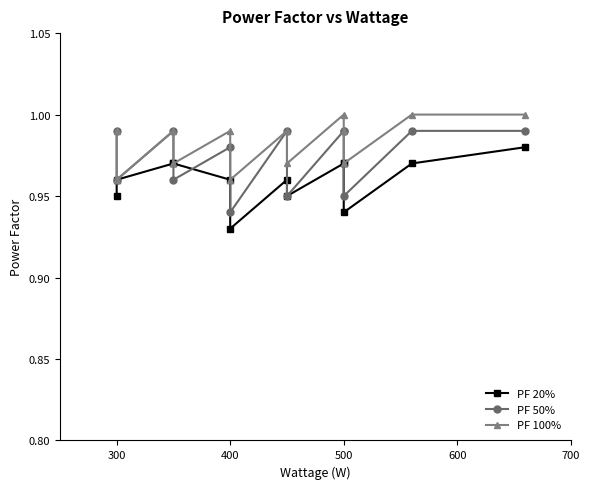

How many distinct data groups are displayed?

3